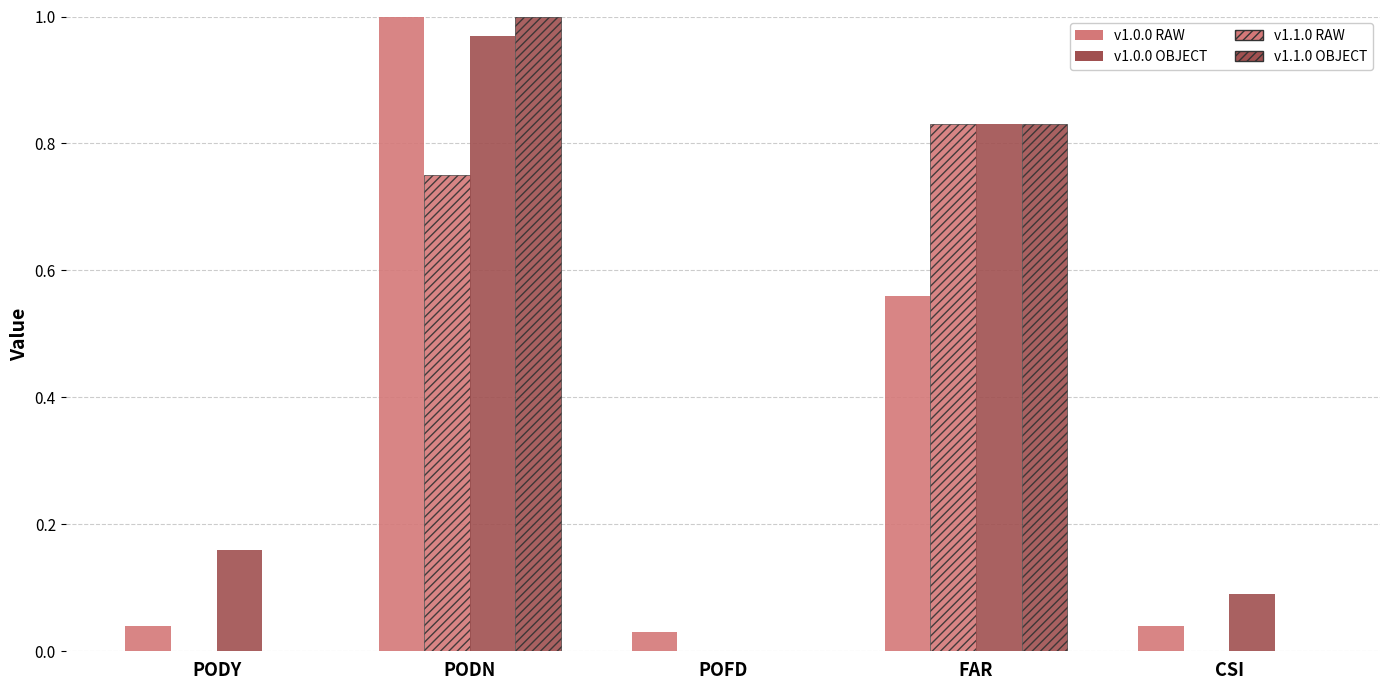

What is the label of the 2nd bar from the left?

PODN